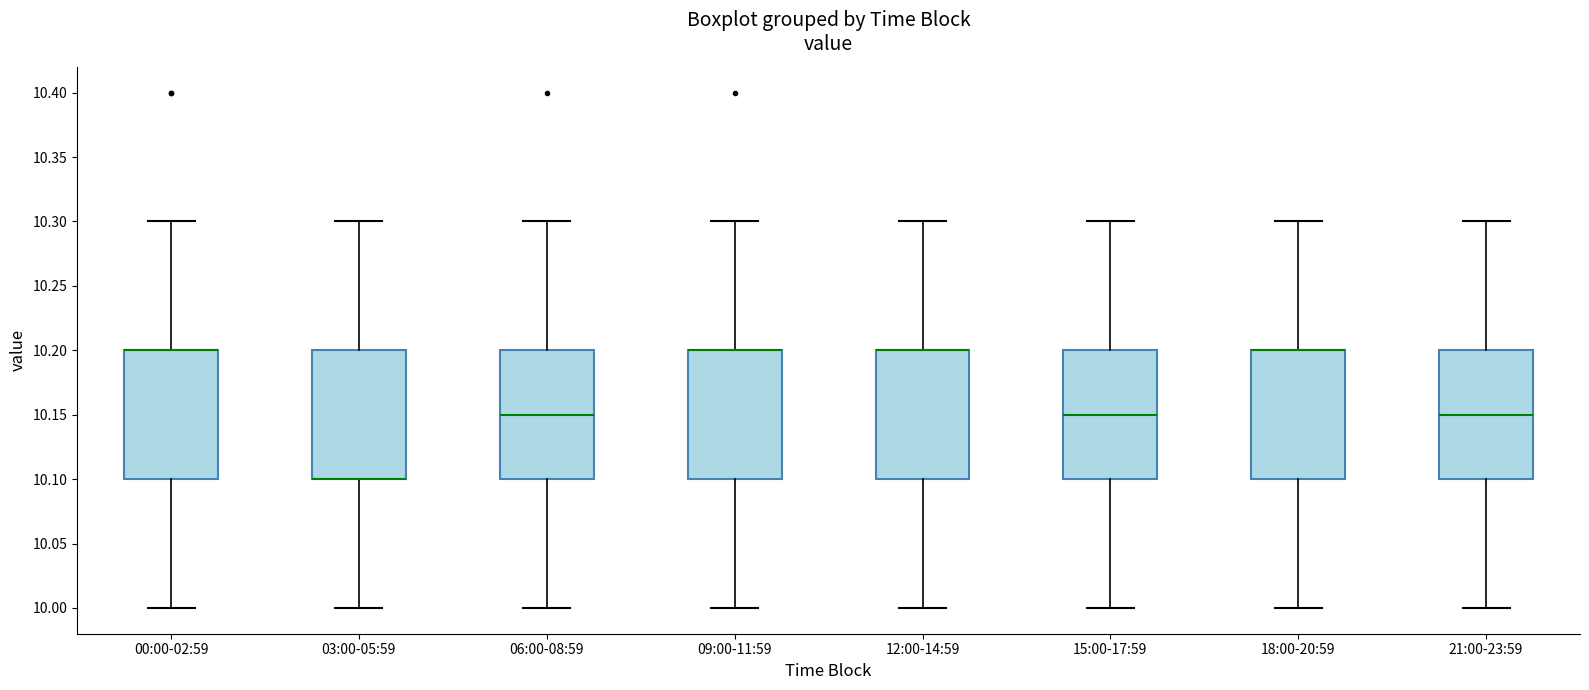

Reading left to right, read every box against the y-axis: the position of its median line, the range the box covers, and the ends of its whiskers. The values are not printed on the chart, so give them approximately, as read against the axis.

00:00-02:59: median 10.20 (drawn on the box's upper edge), box 10.10 to 10.20, whiskers 10.00 to 10.30
03:00-05:59: median 10.10 (drawn on the box's lower edge), box 10.10 to 10.20, whiskers 10.00 to 10.30
06:00-08:59: median 10.15, box 10.10 to 10.20, whiskers 10.00 to 10.30
09:00-11:59: median 10.20 (drawn on the box's upper edge), box 10.10 to 10.20, whiskers 10.00 to 10.30
12:00-14:59: median 10.20 (drawn on the box's upper edge), box 10.10 to 10.20, whiskers 10.00 to 10.30
15:00-17:59: median 10.15, box 10.10 to 10.20, whiskers 10.00 to 10.30
18:00-20:59: median 10.20 (drawn on the box's upper edge), box 10.10 to 10.20, whiskers 10.00 to 10.30
21:00-23:59: median 10.15, box 10.10 to 10.20, whiskers 10.00 to 10.30